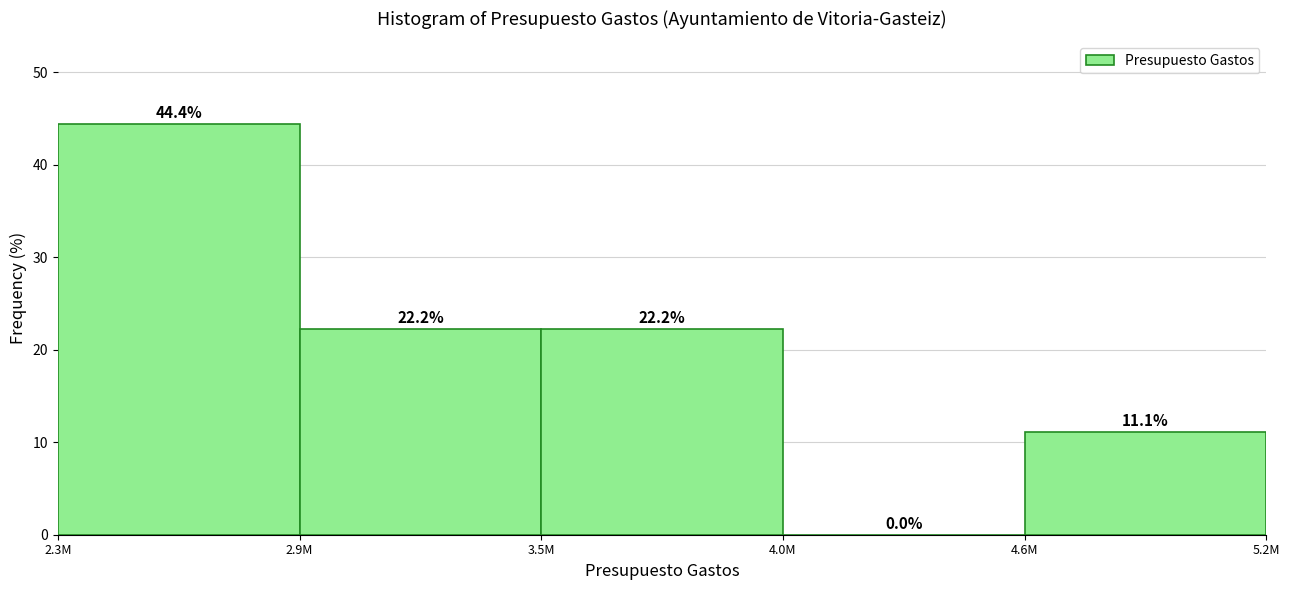

Reading right to left, what are all the values shown in this chart?

5.2M=11.1	4.0M=0.0	3.5M=22.2	2.9M=22.2	2.3M=44.4